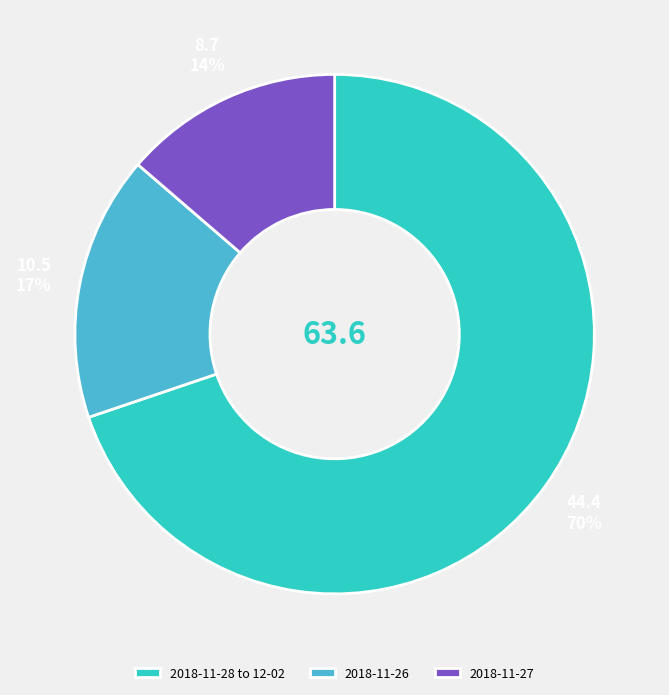

Is there a majority slice in this chart?

Yes